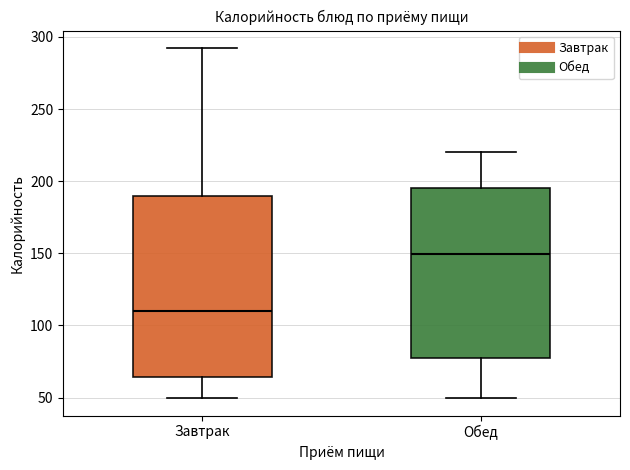

Which box is the tallest, from its lower edge to its upper edge?

Завтрак